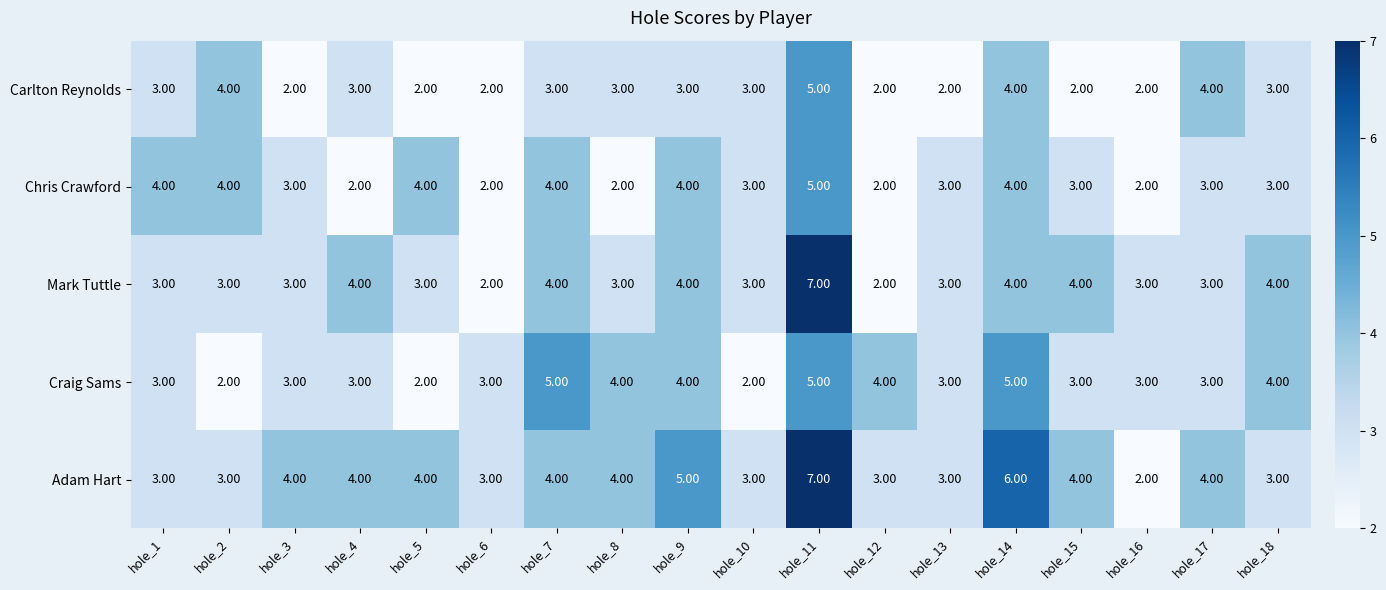

What is the total value across all series at hole_3?

15